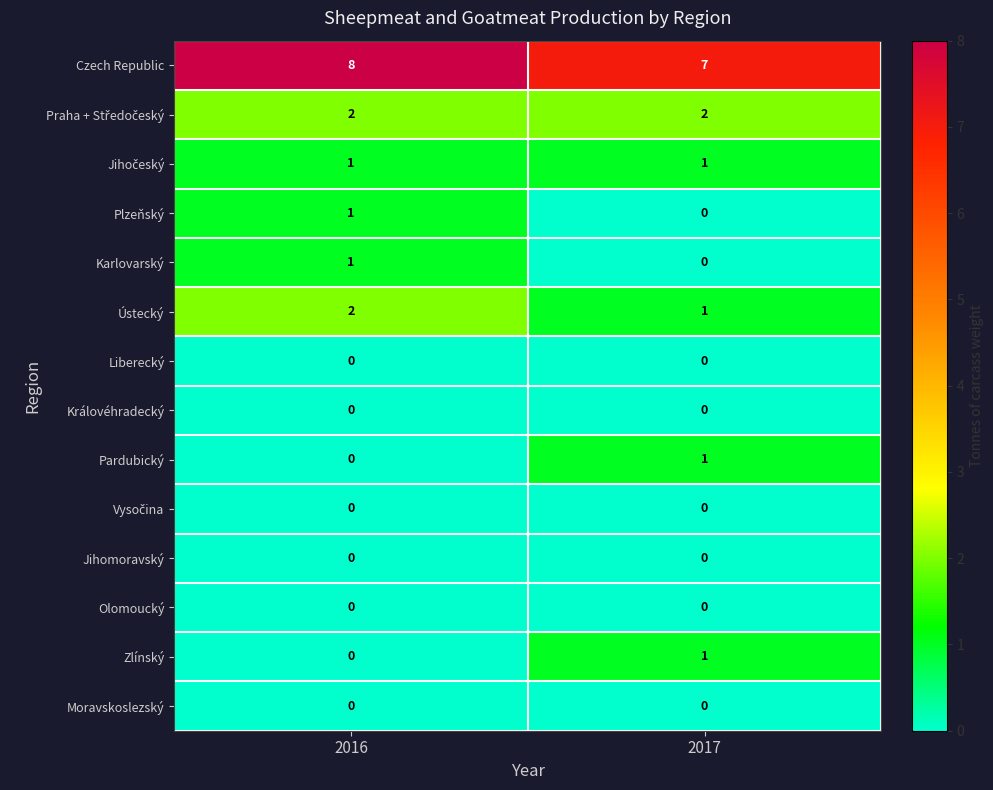

At which category is the sum across all series the highest?

2016